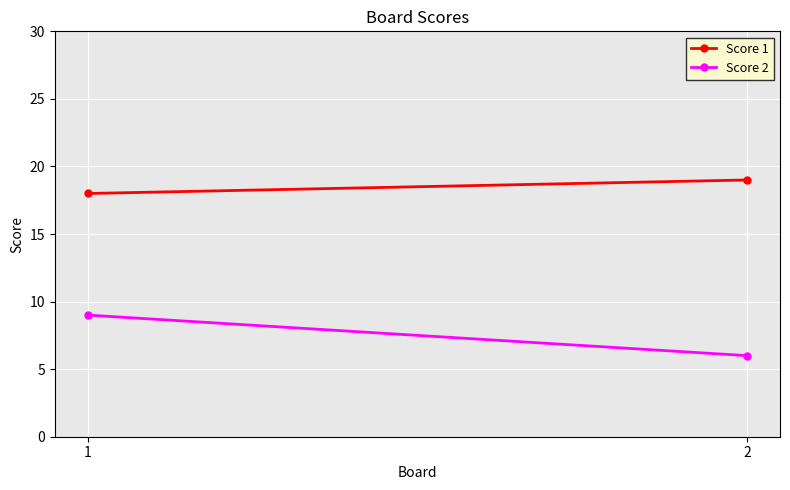

What is the minimum value for Score 2?

6